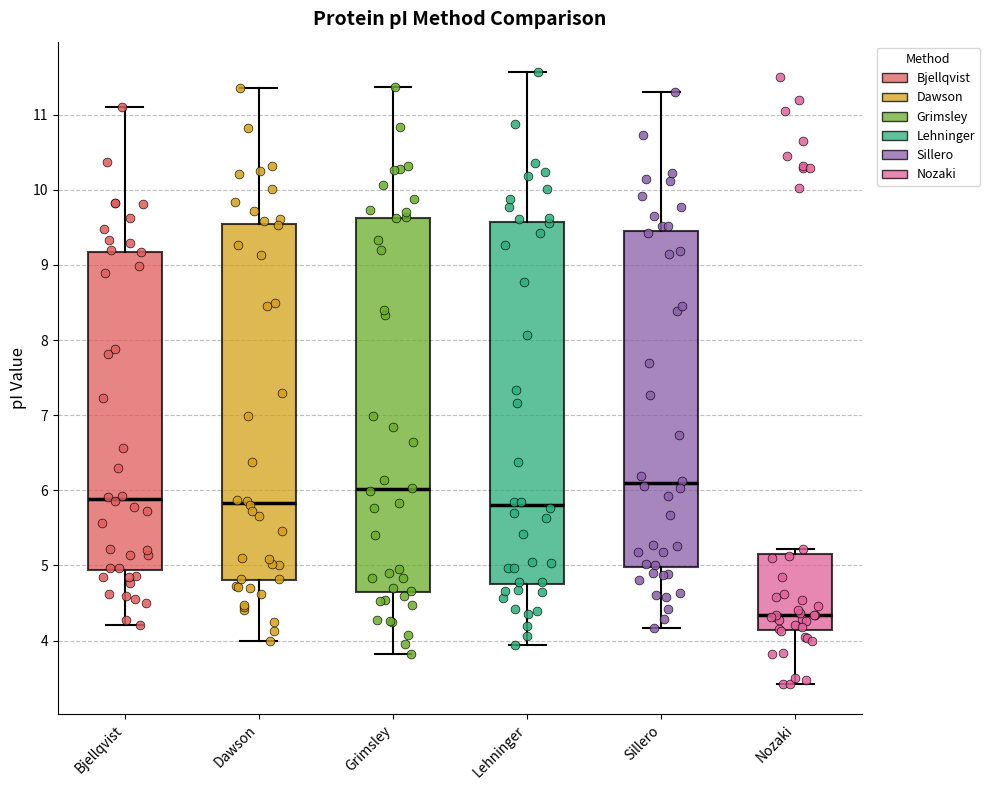

Reading left to right, read every box against the y-axis: the position of its median line, the range the box covers, and the ends of its whiskers. The values are not printed on the chart, so give them approximately, as read against the axis.

Bjellqvist: median 5.9, box 4.9 to 9.2, whiskers 4.2 to 11.1
Dawson: median 5.8, box 4.8 to 9.5, whiskers 4.0 to 11.4
Grimsley: median 6.0, box 4.6 to 9.6, whiskers 3.8 to 11.4
Lehninger: median 5.8, box 4.7 to 9.6, whiskers 3.9 to 11.6
Sillero: median 6.1, box 5.0 to 9.5, whiskers 4.2 to 11.3
Nozaki: median 4.3, box 4.1 to 5.2, whiskers 3.4 to 5.2 (just above the box's upper edge)